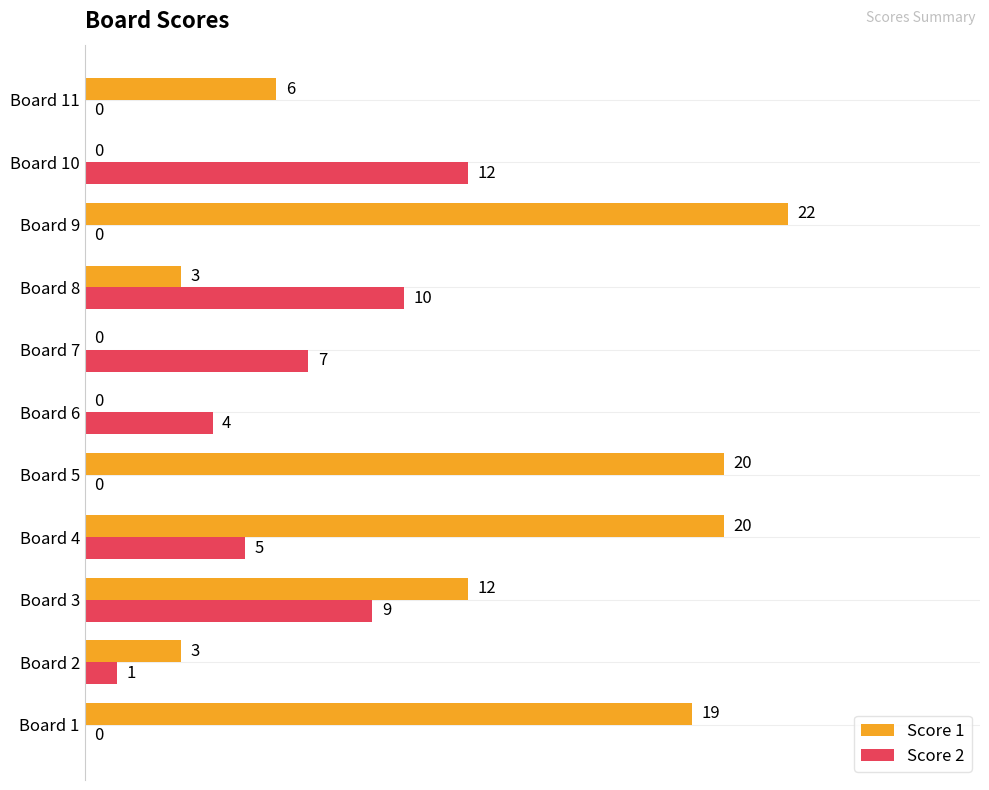

What is the total value across all series at Board 11?

6